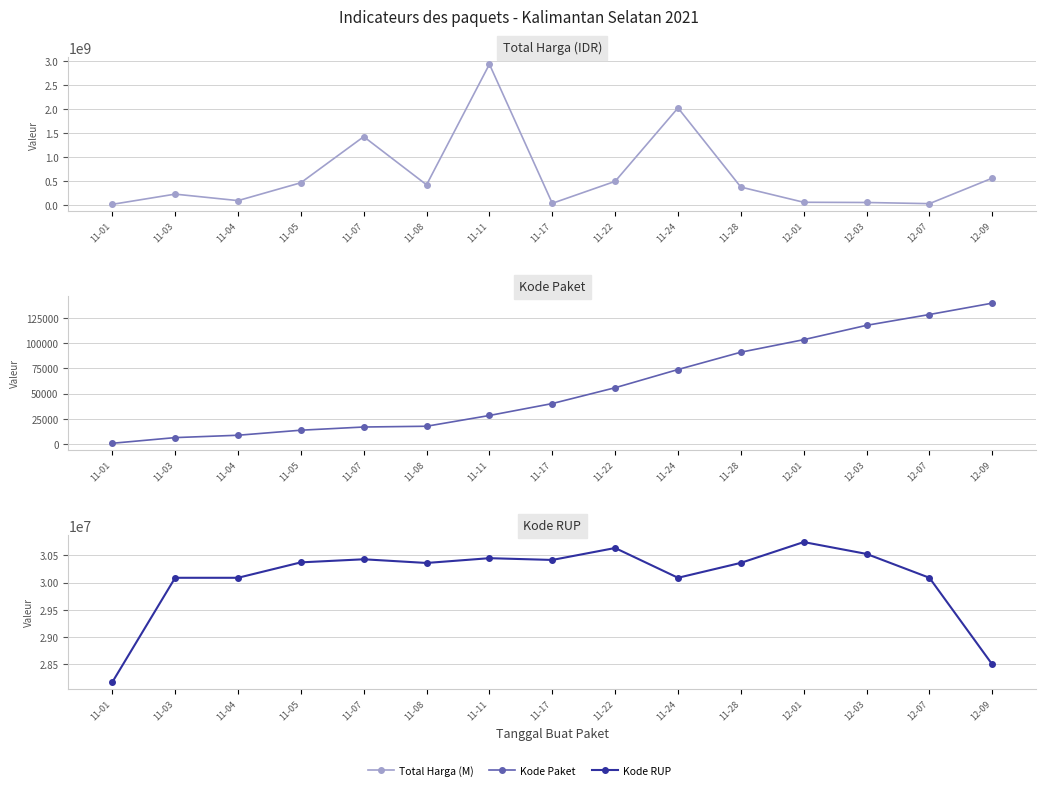

What position from the right is 11-22?

7